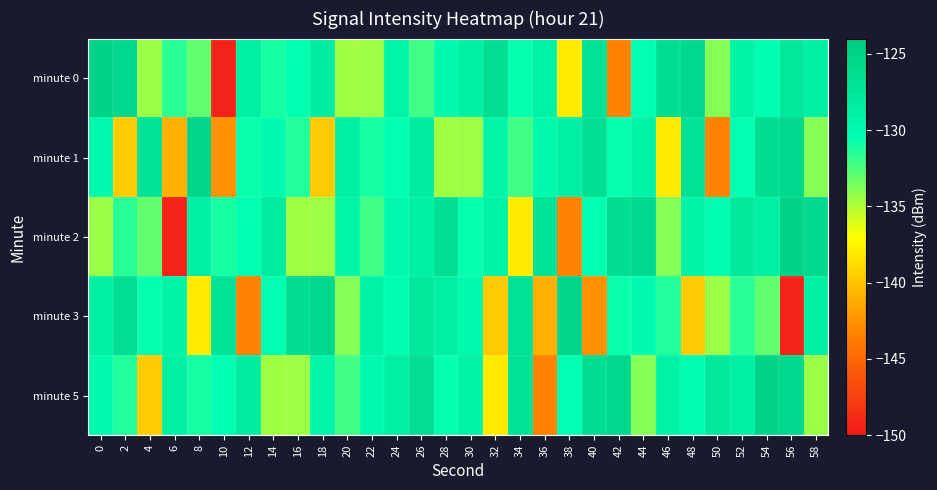

What is the smallest value displayed?

-149.4